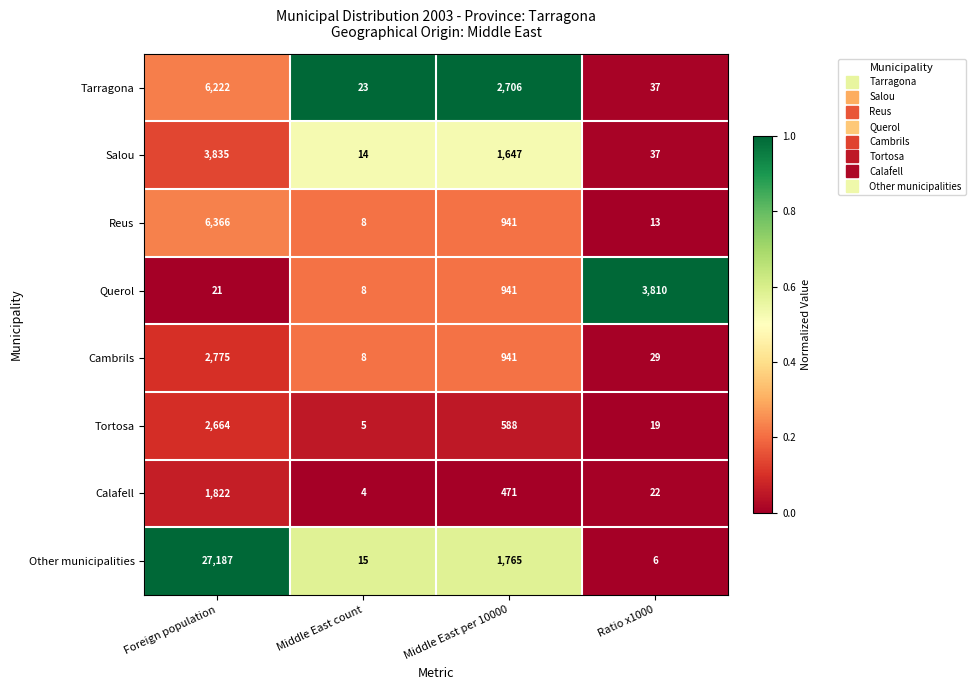

Which category has the highest value across all series?

Foreign population